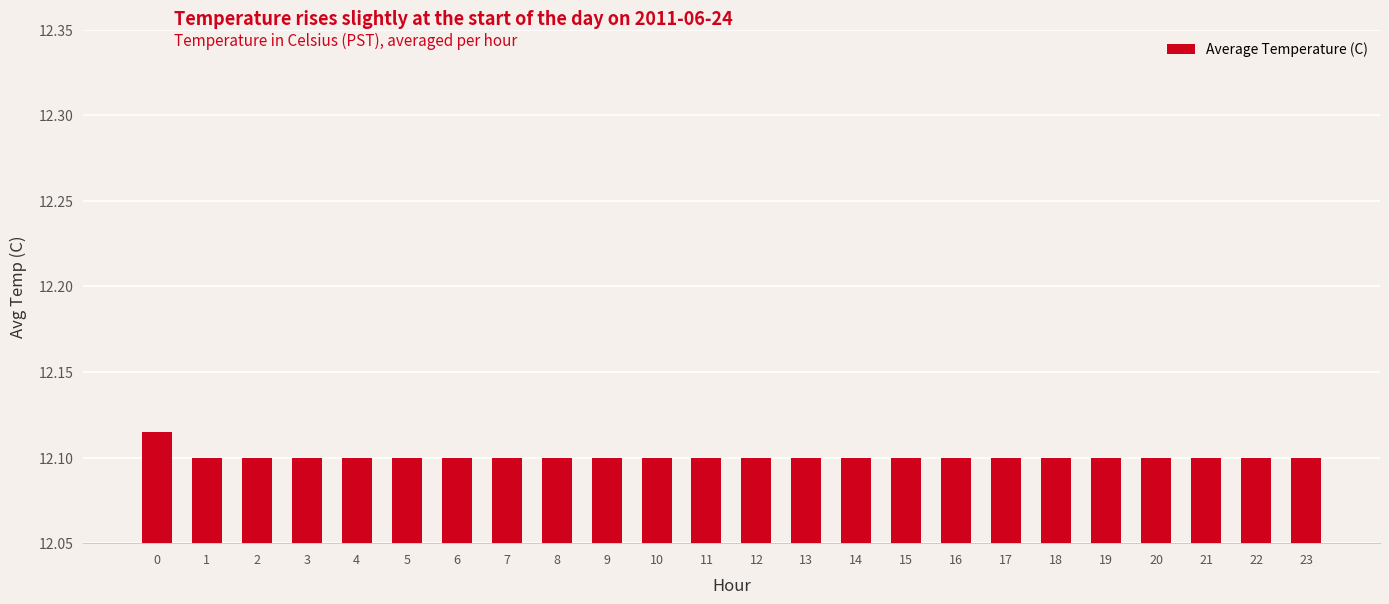

How many values are between 12 and 13?

24